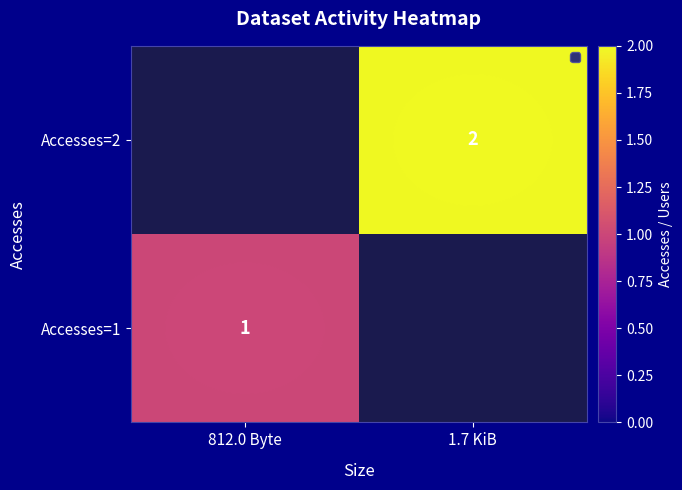

Which category has the highest value across all series?

1.7 KiB